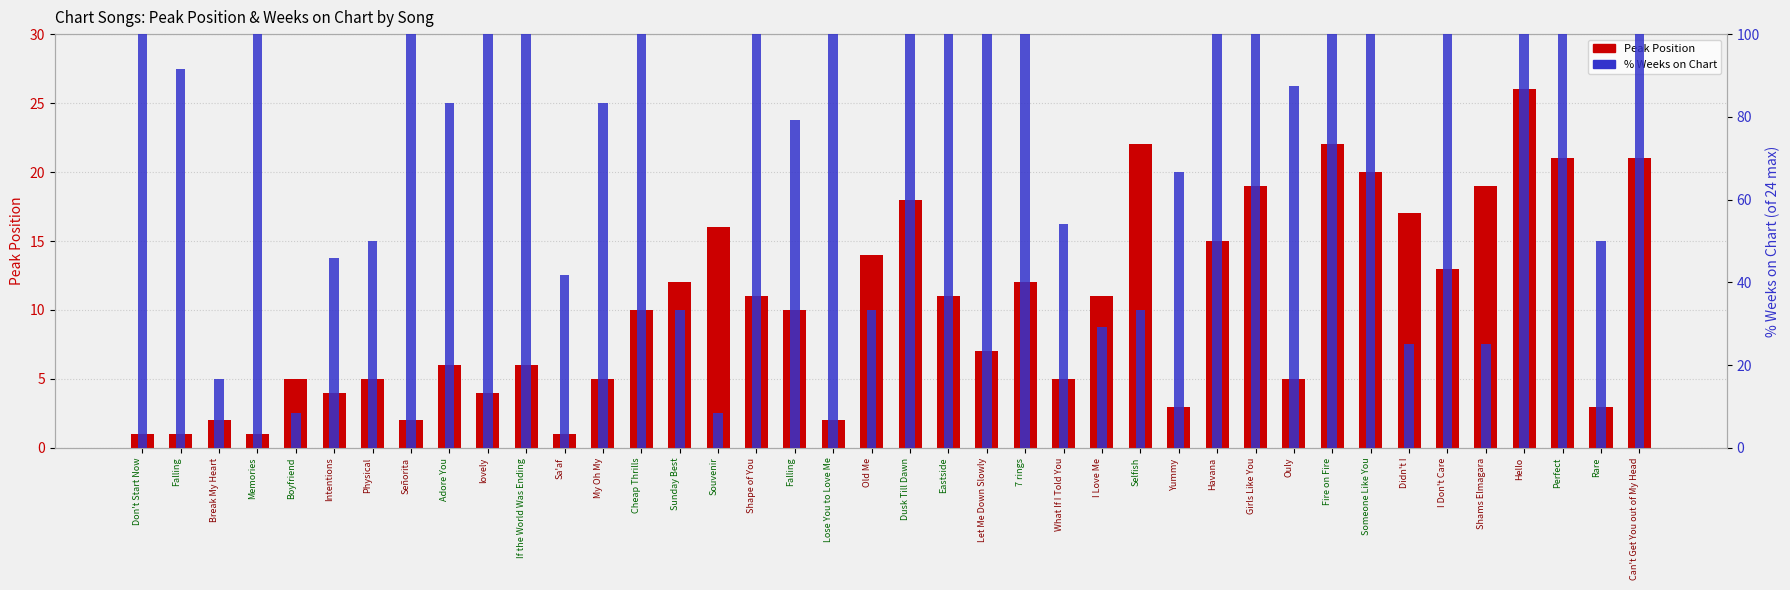

At which label does % of Max Weeks on Chart reach its minimum?

Boyfriend